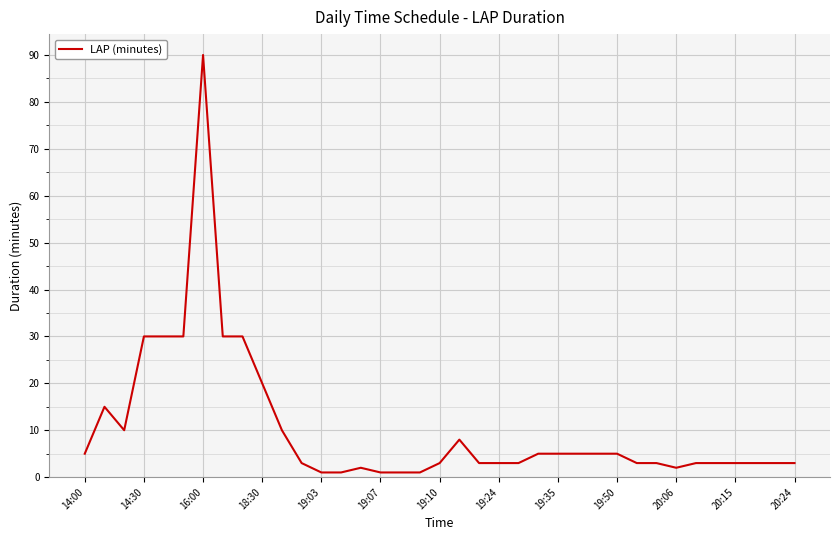

What is the maximum value shown in the chart?

90